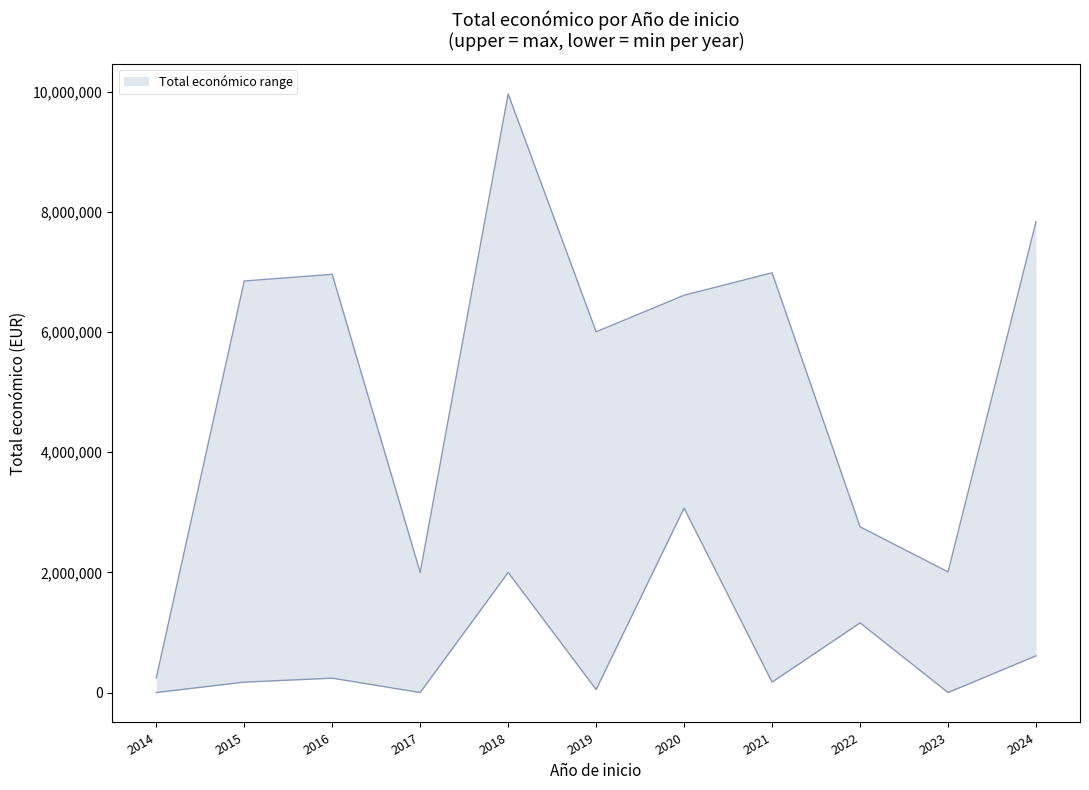

What is the difference between the maximum and minimum values in the lower series?

3069653